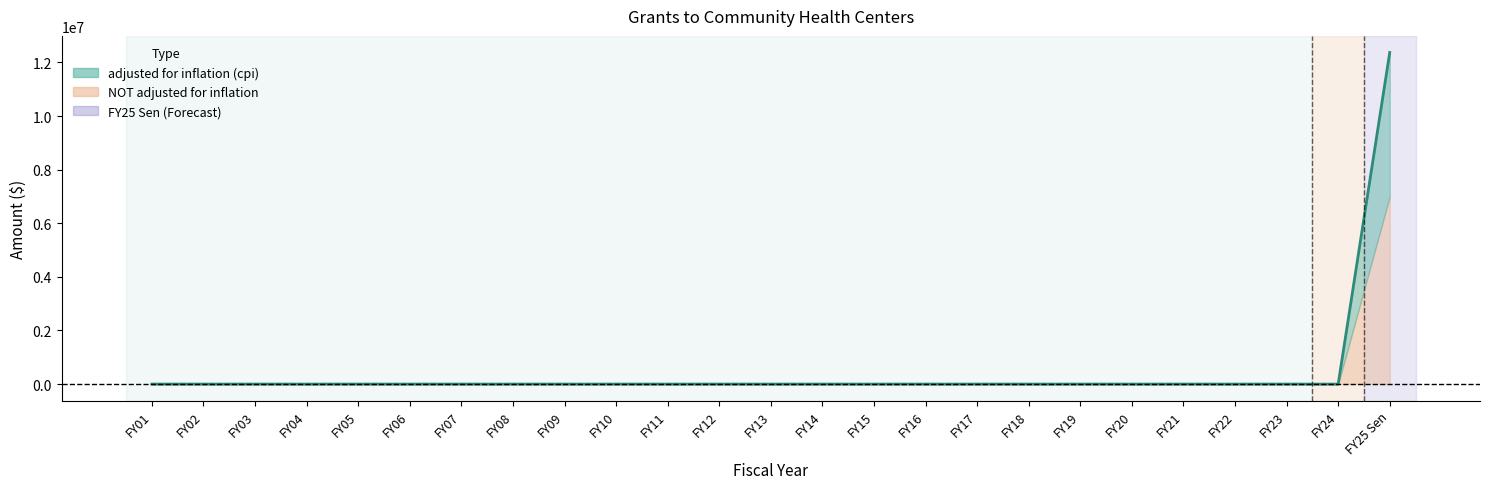

List the labels in order of value, largest first.

FY25 Sen, FY01, FY02, FY03, FY04, FY05, FY06, FY07, FY08, FY09, FY10, FY11, FY12, FY13, FY14, FY15, FY16, FY17, FY18, FY19, FY20, FY21, FY22, FY23, FY24